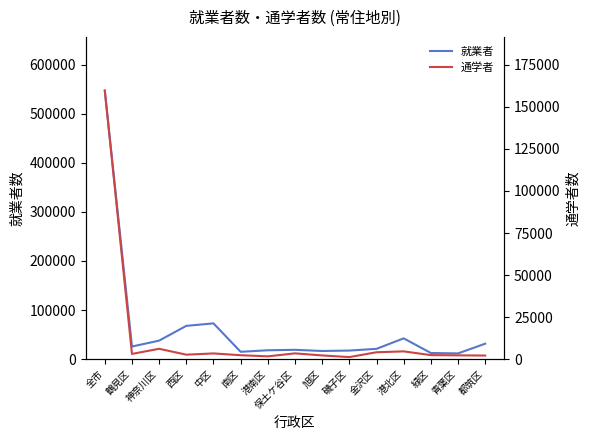

True or false: 通学者 and 就業者 cross at least once.

False